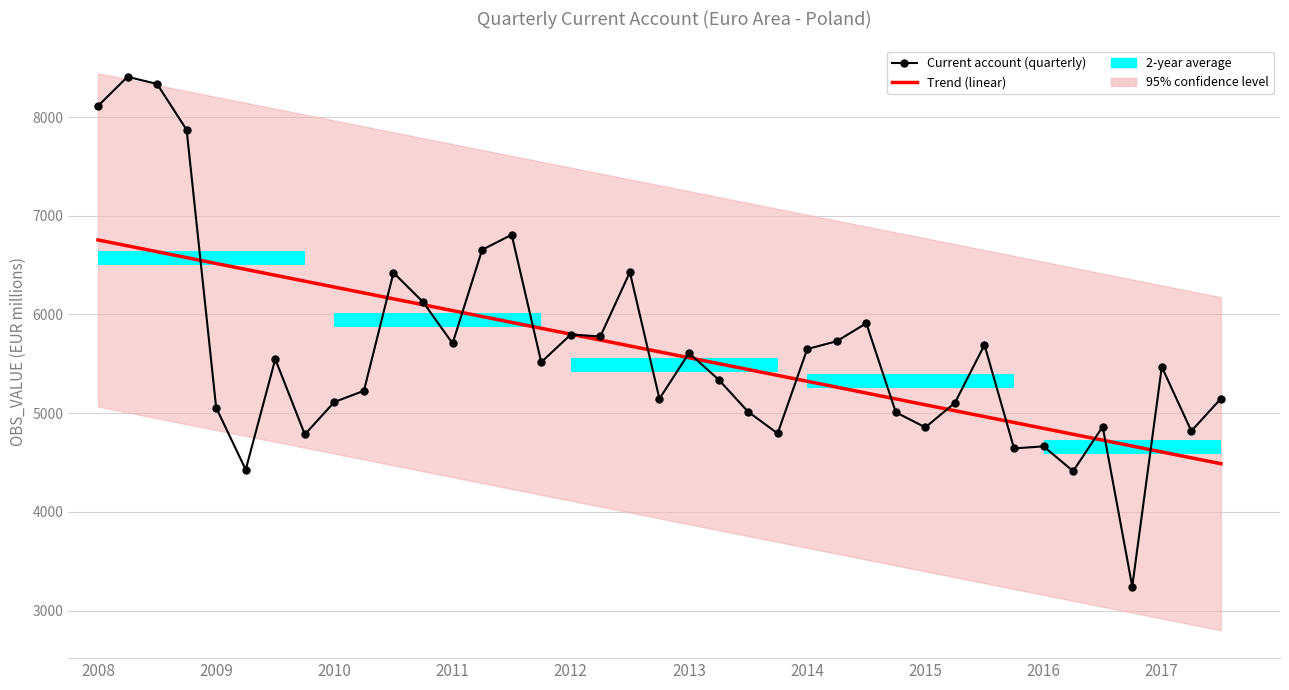

Is this an area chart (filled region under the line)?

No